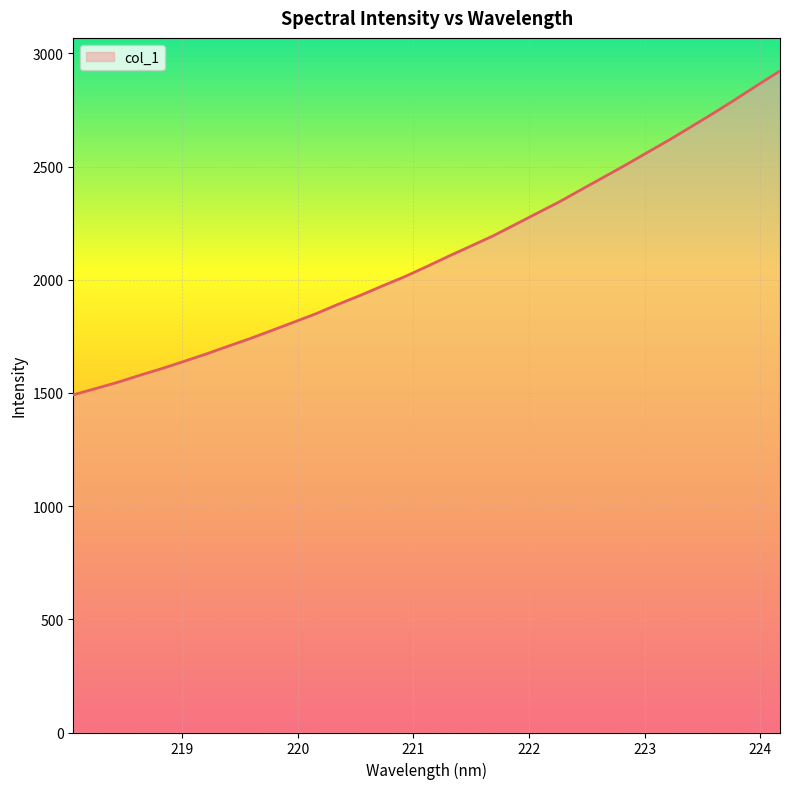

What is the difference between the maximum and minimum values?

1430.6